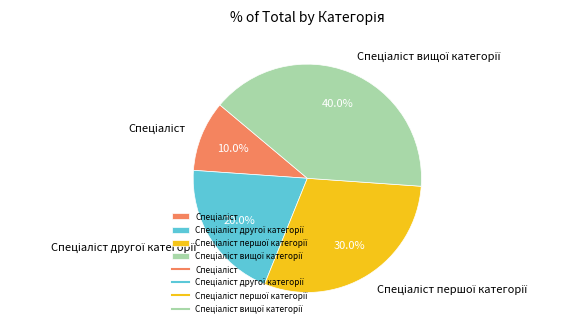

Does any single category account for the majority?

No